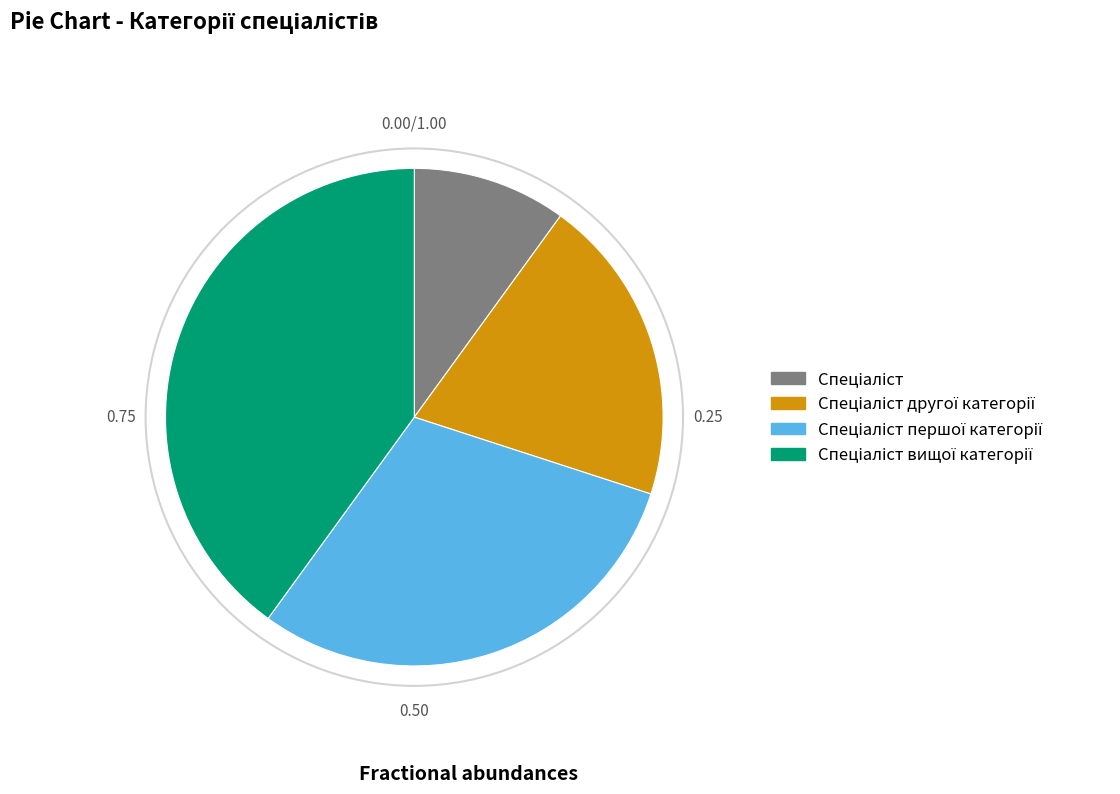

Is there any slice that represents more than half of the pie?

No